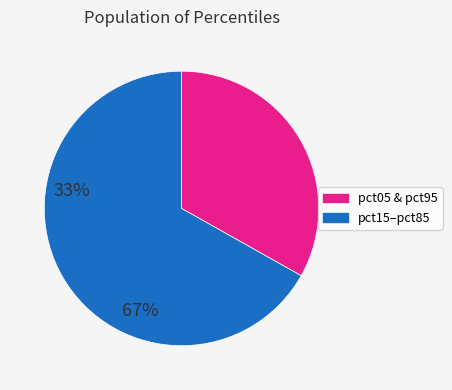

Is there any slice that represents more than half of the pie?

Yes